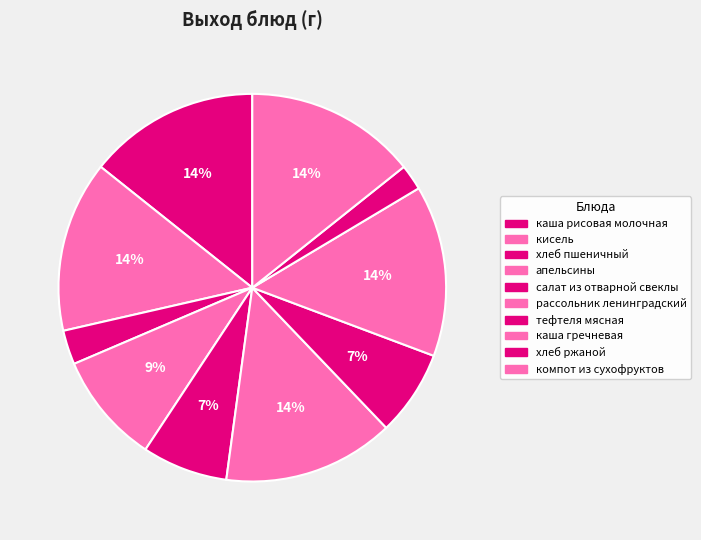

Is there a majority slice in this chart?

No